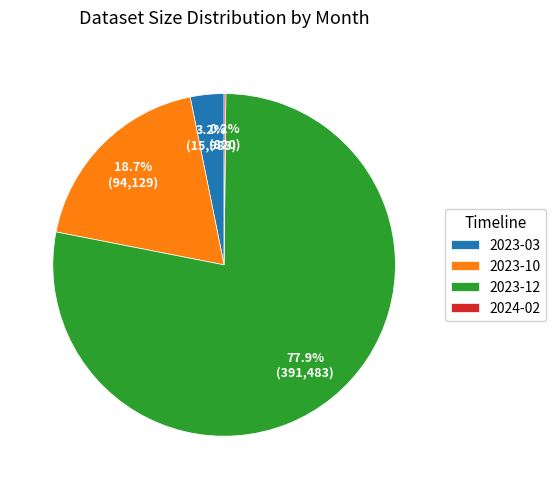

Which slice is the largest?

2023-12